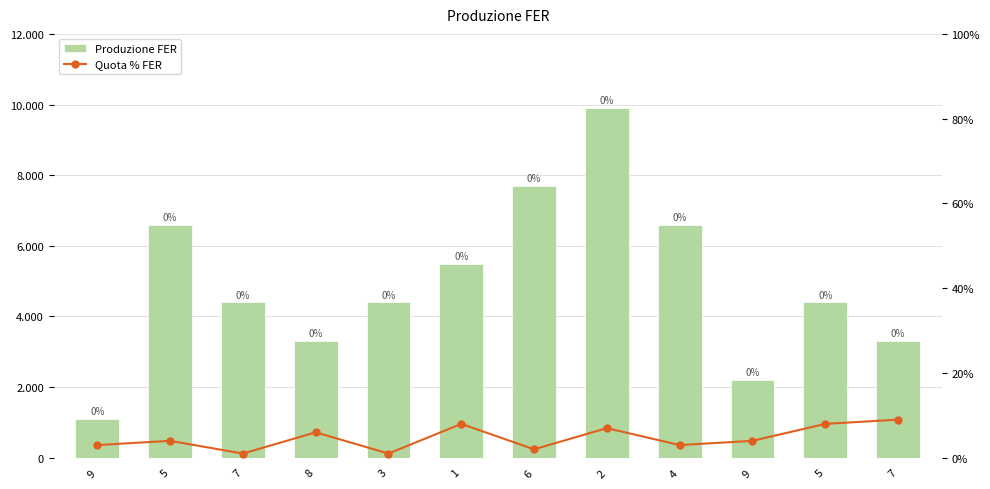

True or false: Produzione FER has a value of 7512 at 5.

False